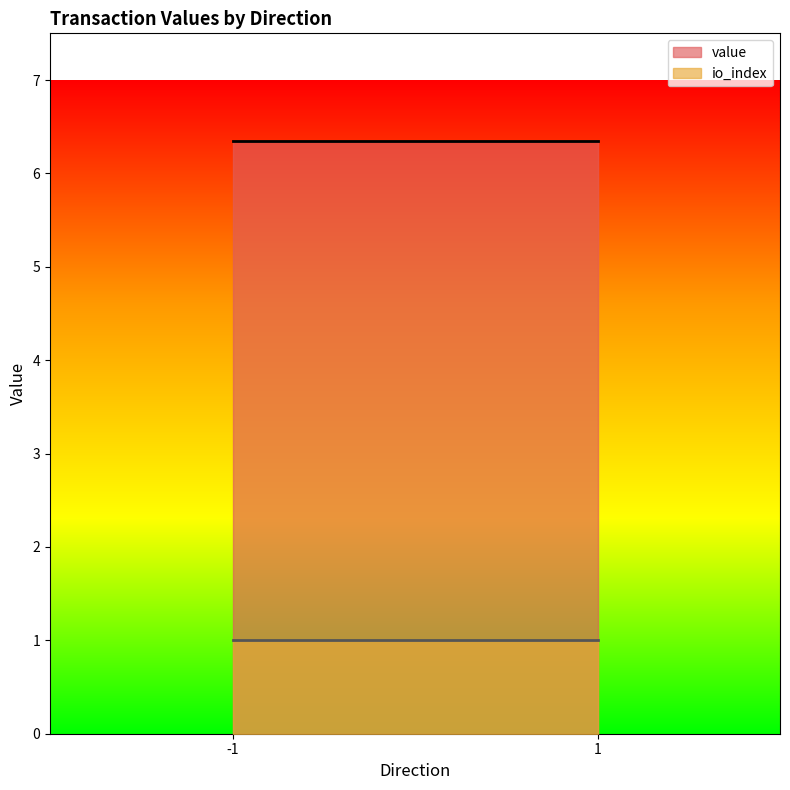

Does the chart have visible grid lines?

No